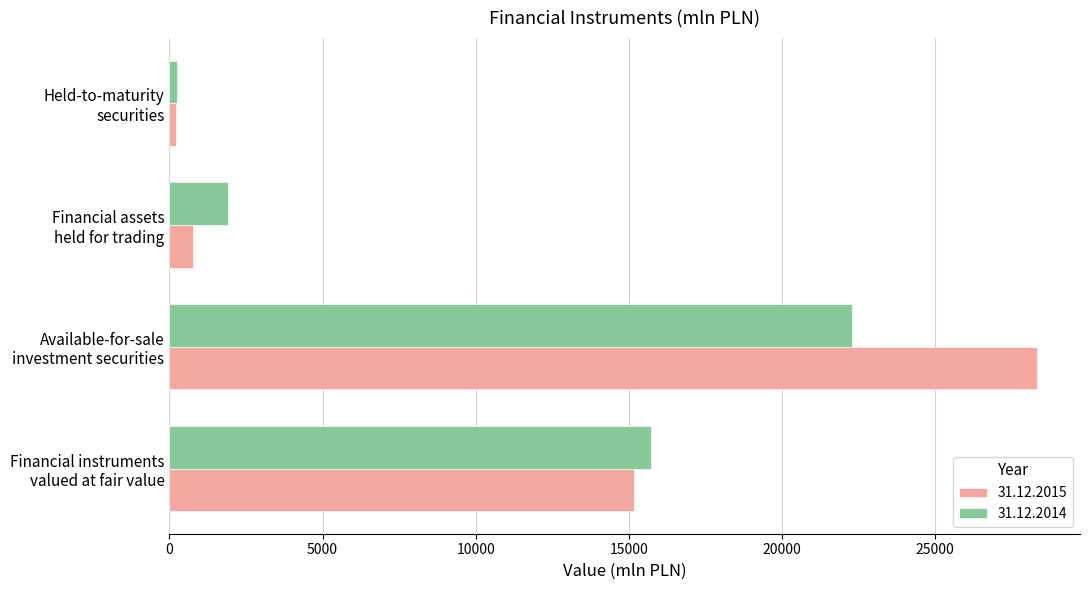

What is the greatest value displayed?

28309.5